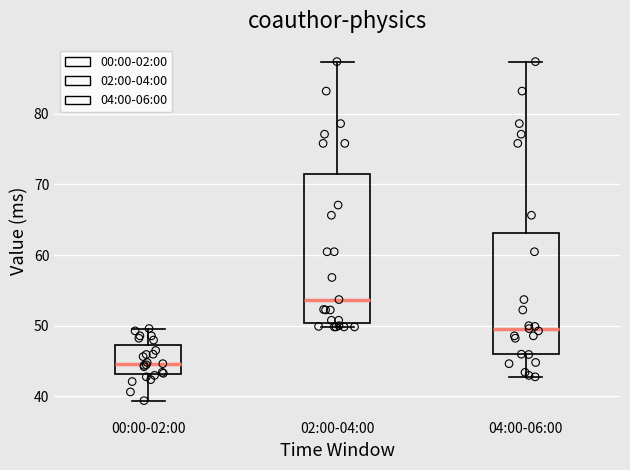

Reading left to right, transcribe this box plot: for each box, give where its median line is, the range the box spans, and where its two whiskers end, as read against the y-axis. The values are not printed on the chart, so give them approximately, as read against the axis.

00:00-02:00: median 45, box 43 to 47, whiskers 39 to 50
02:00-04:00: median 54, box 50 to 71, whiskers 50 (just below the box's lower edge) to 87
04:00-06:00: median 50, box 46 to 63, whiskers 43 to 87